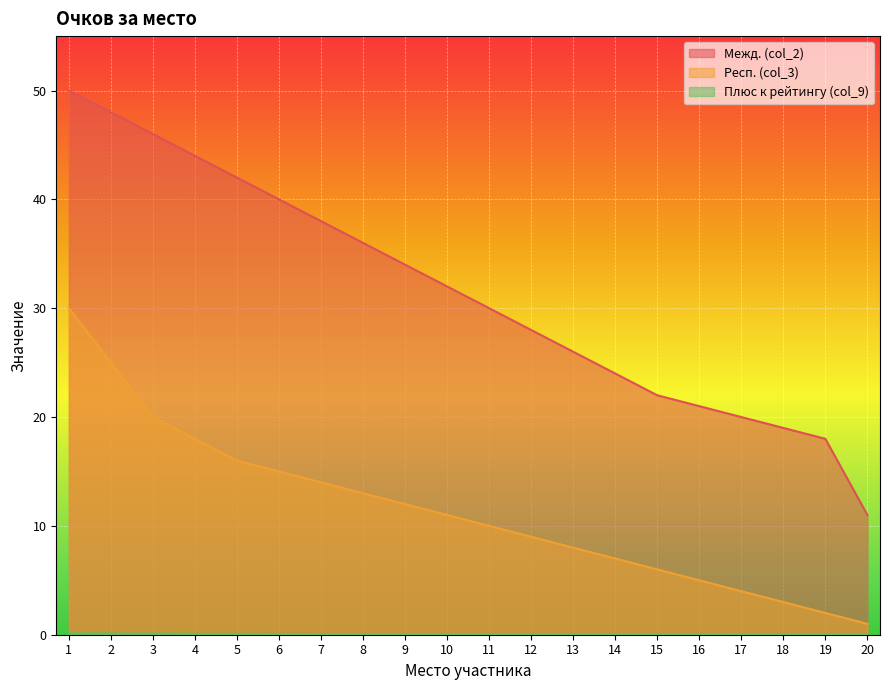

True or false: Респ. (col_3) has a value of 16.0 at 5.

True